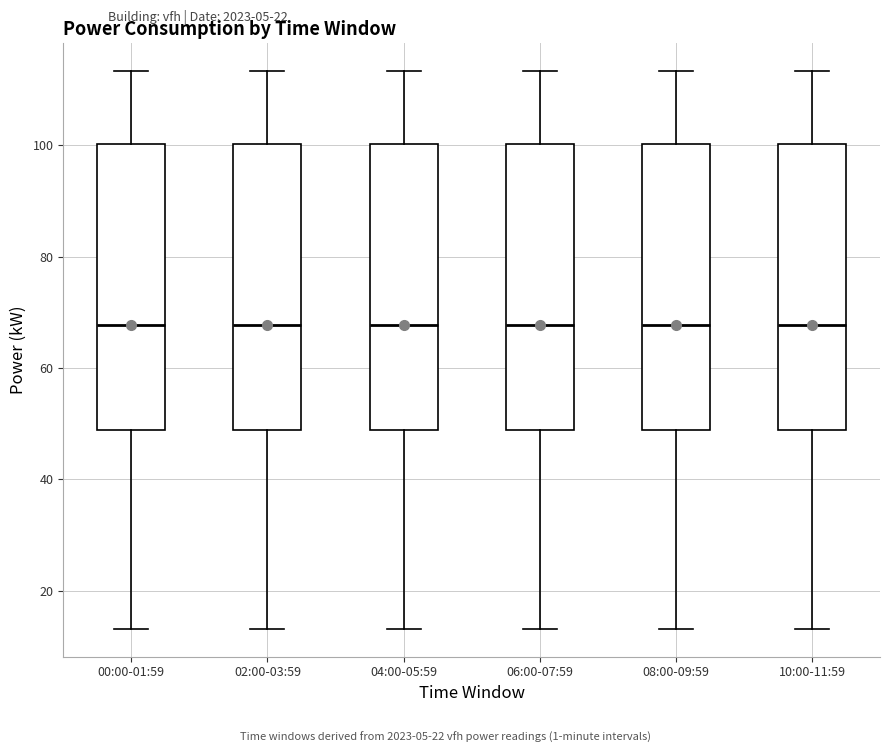

Where does the upper whisker of the box for 06:00-07:59 end on the y-axis? The values are not printed on the chart, so give them approximately, as read against the axis.

114